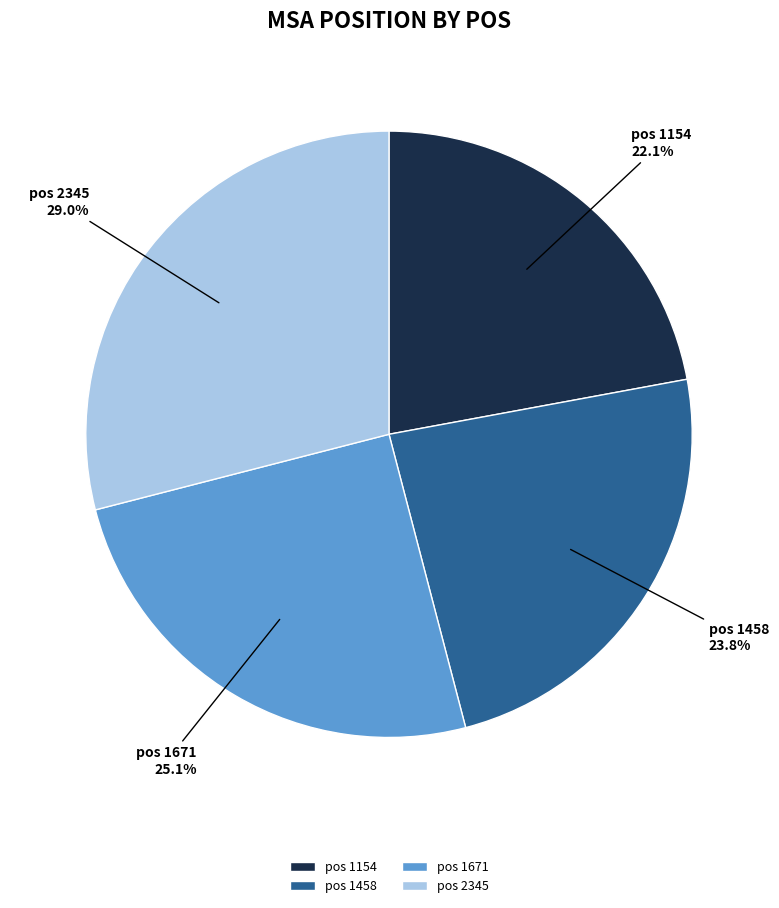

Which category has the smallest portion of the pie?

pos 1154